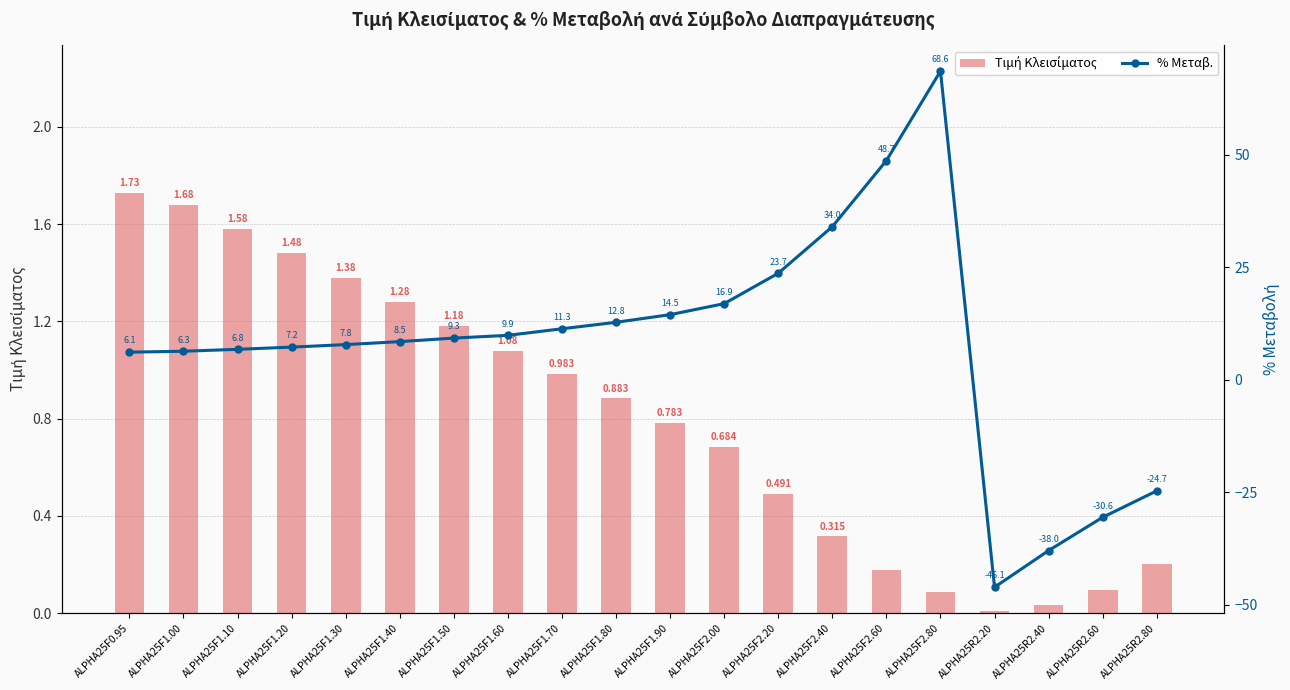

Count the number of categories in the chart.

20